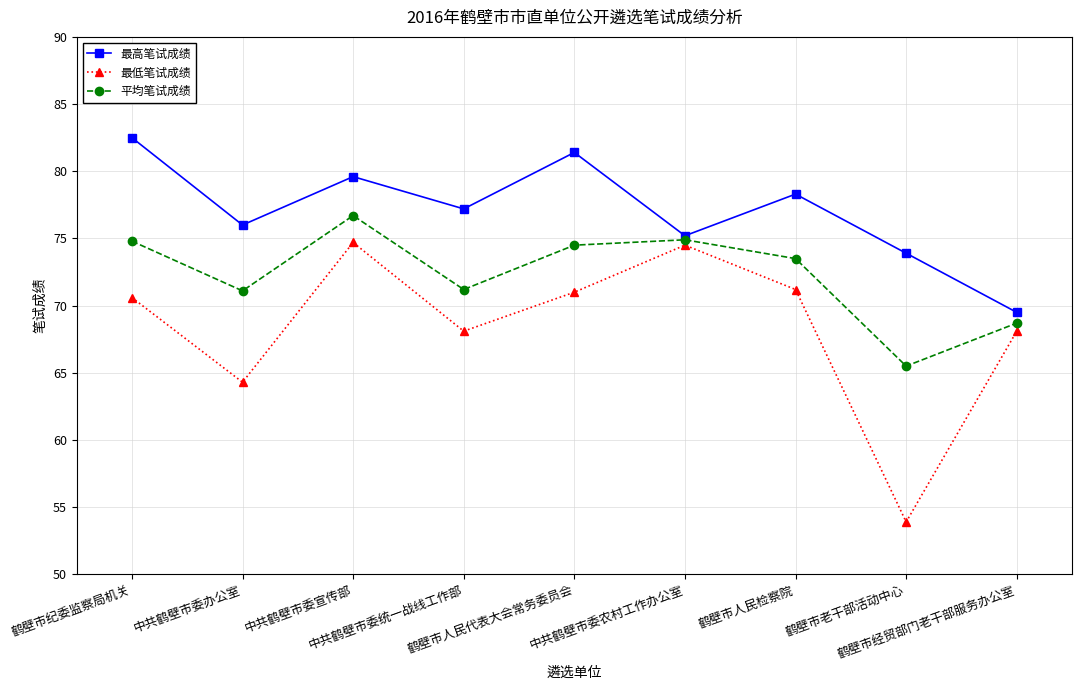

Where does the 最低笔试成绩 series first go above 70?

鹤壁市纪委监察局机关